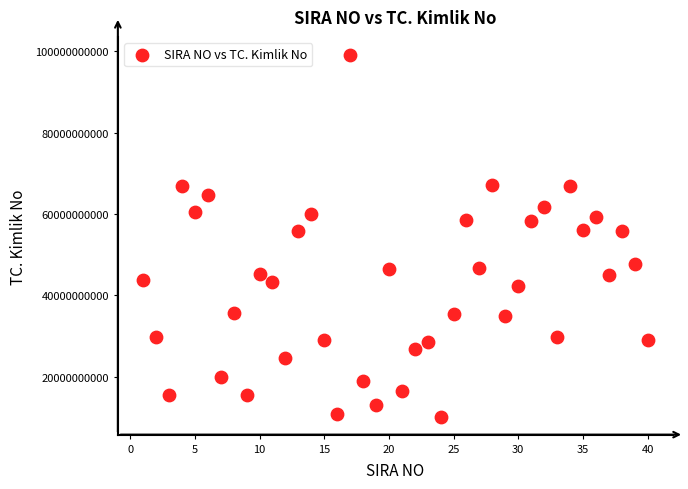

What is the range of Y values (max minus min)?

88877297630